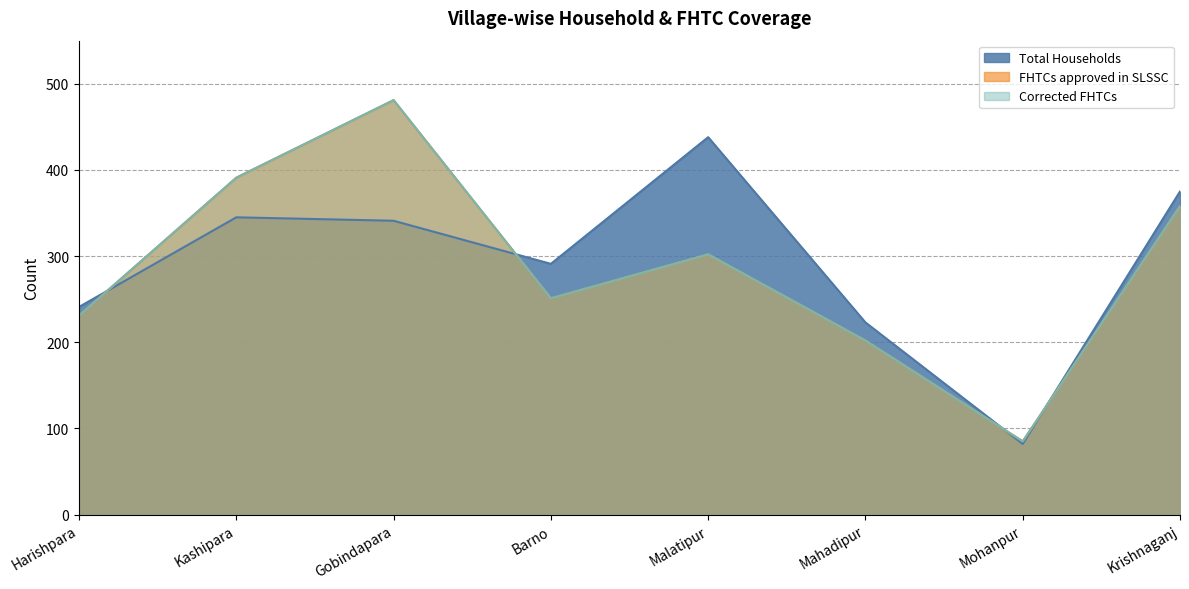

What is the spread (max minus min) of values at Kashipara?

46